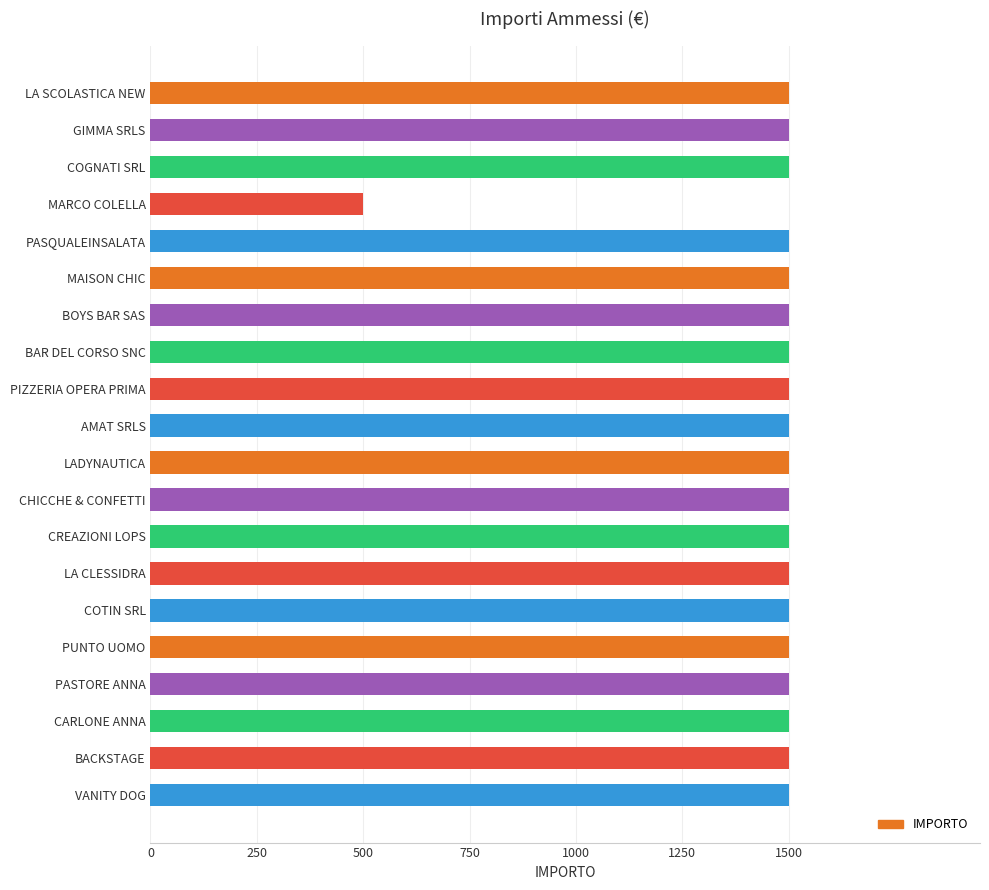

Which category has the lowest value across all series?

MARCO COLELLA